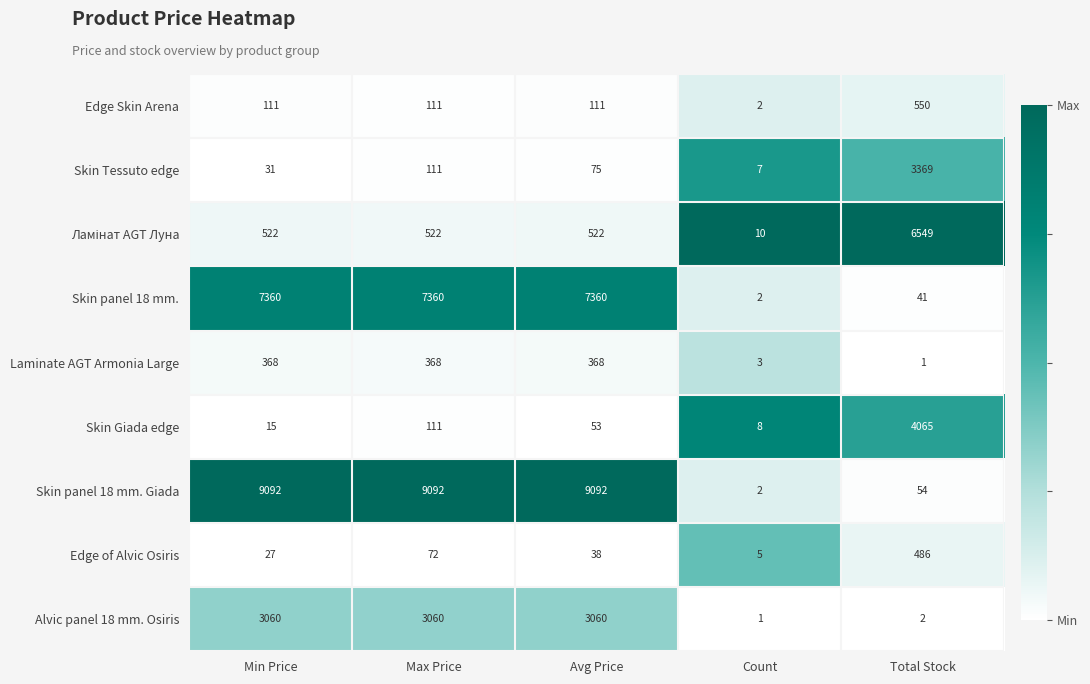

How many series are shown in this chart?

9